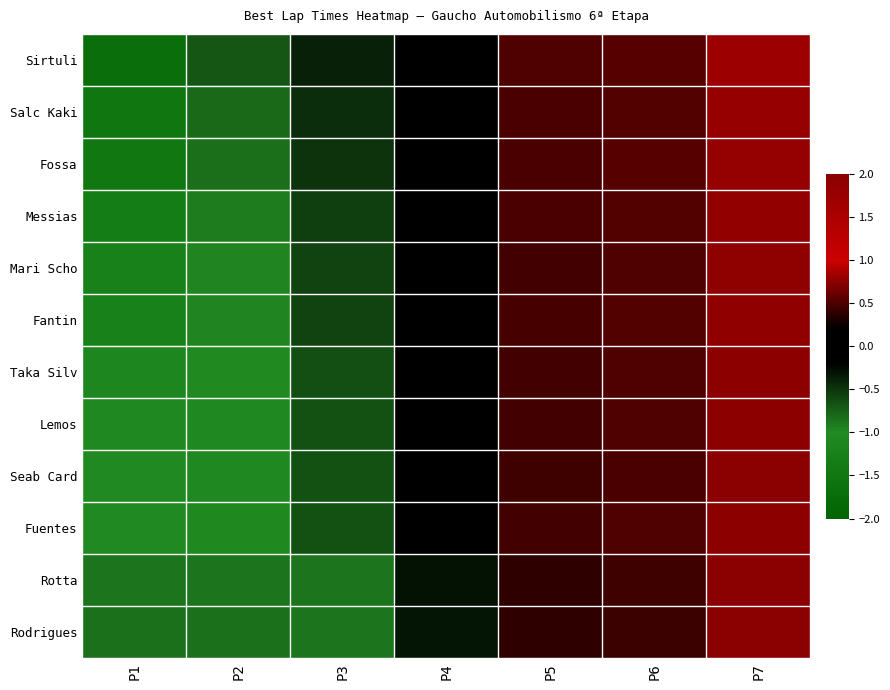

How many distinct data groups are displayed?

12